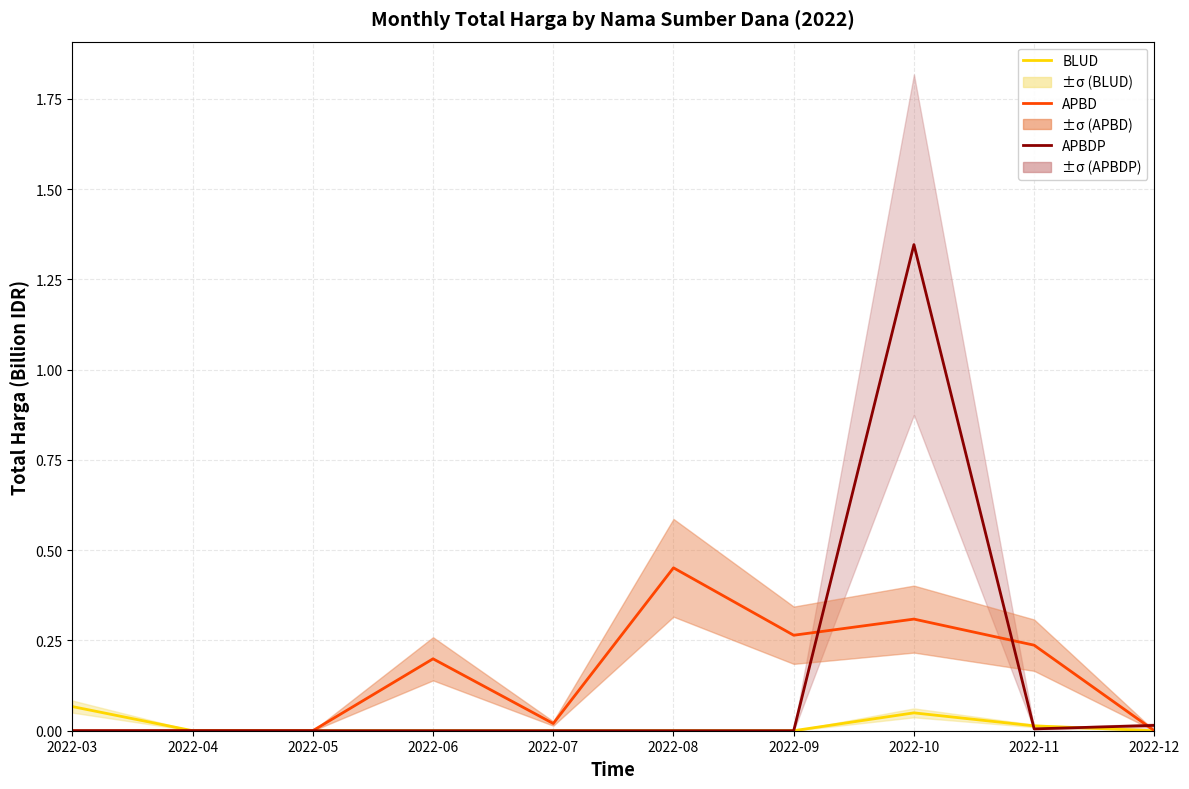

True or false: APBDP has a value of -0.8 at 2022-09.

False